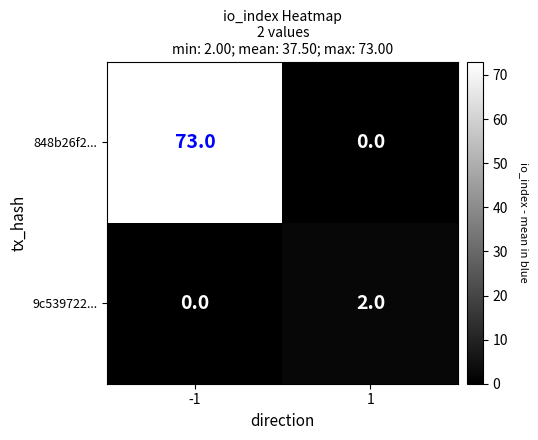

What is the sum of all 848b26f2... values?

73